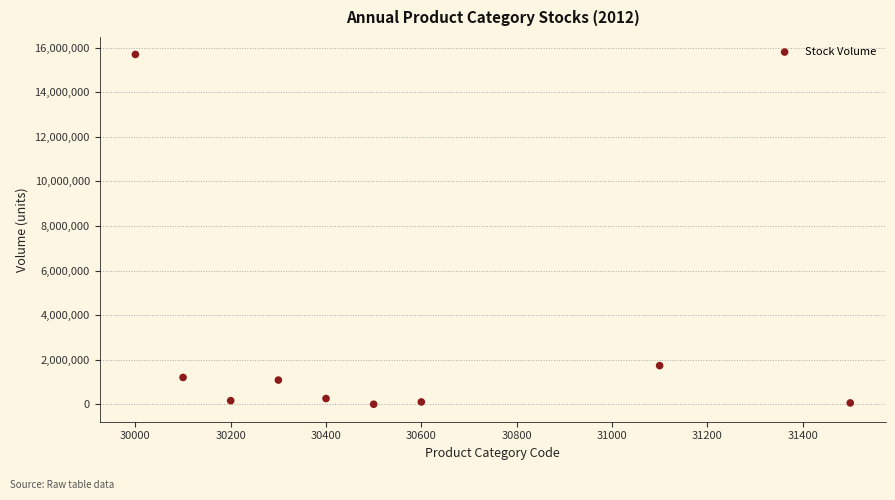

What is the range of X values (max minus min)?

1500